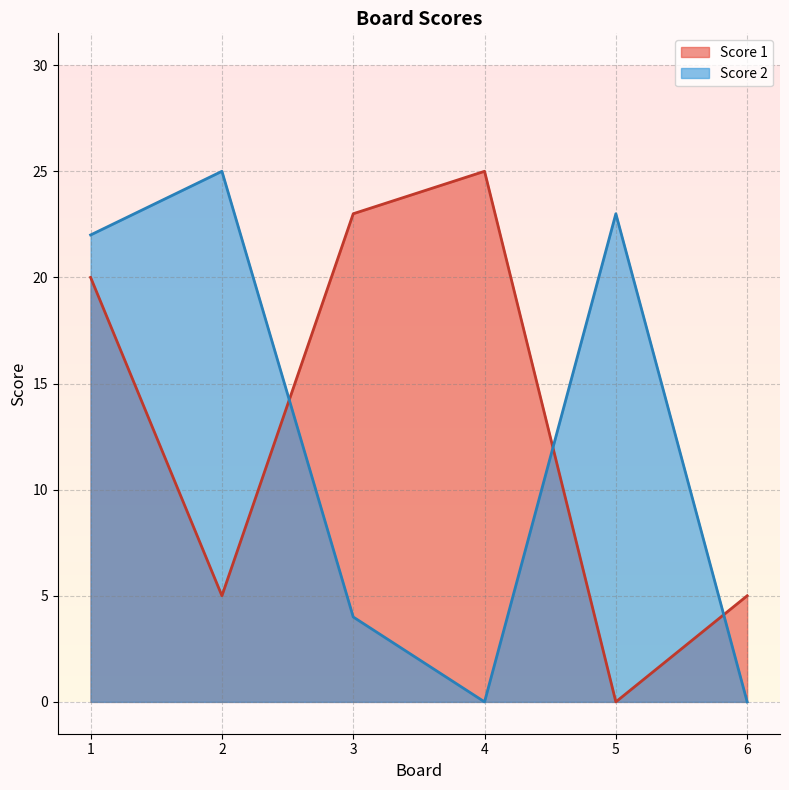

At which category does Score 1 reach its first local valley?

2